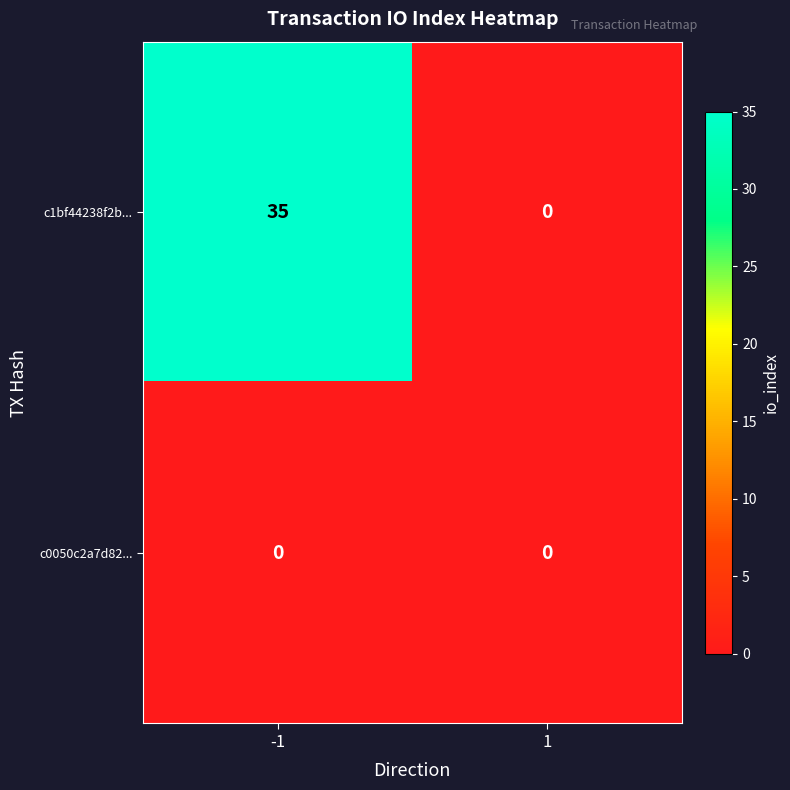

Between -1 and 1, which series saw the biggest shift?

c1bf44238f2b...